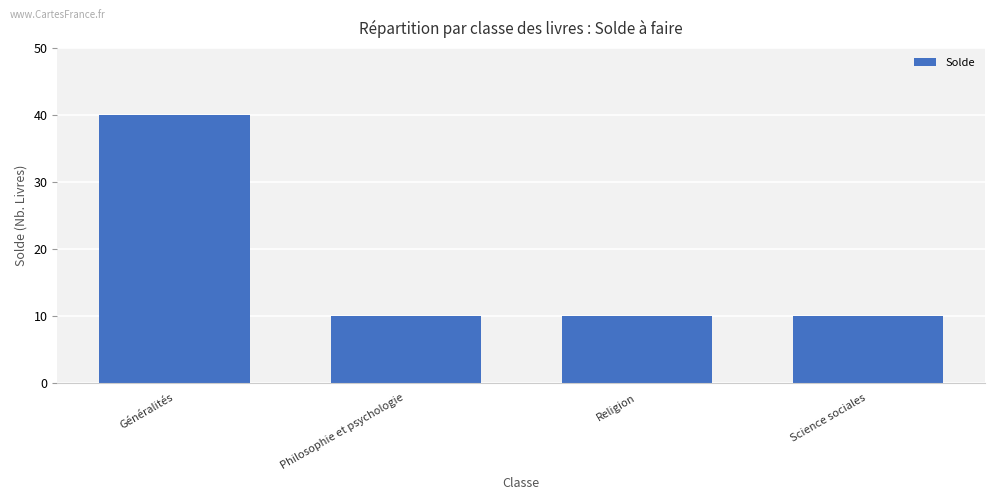

What value does the data have at Religion?

10